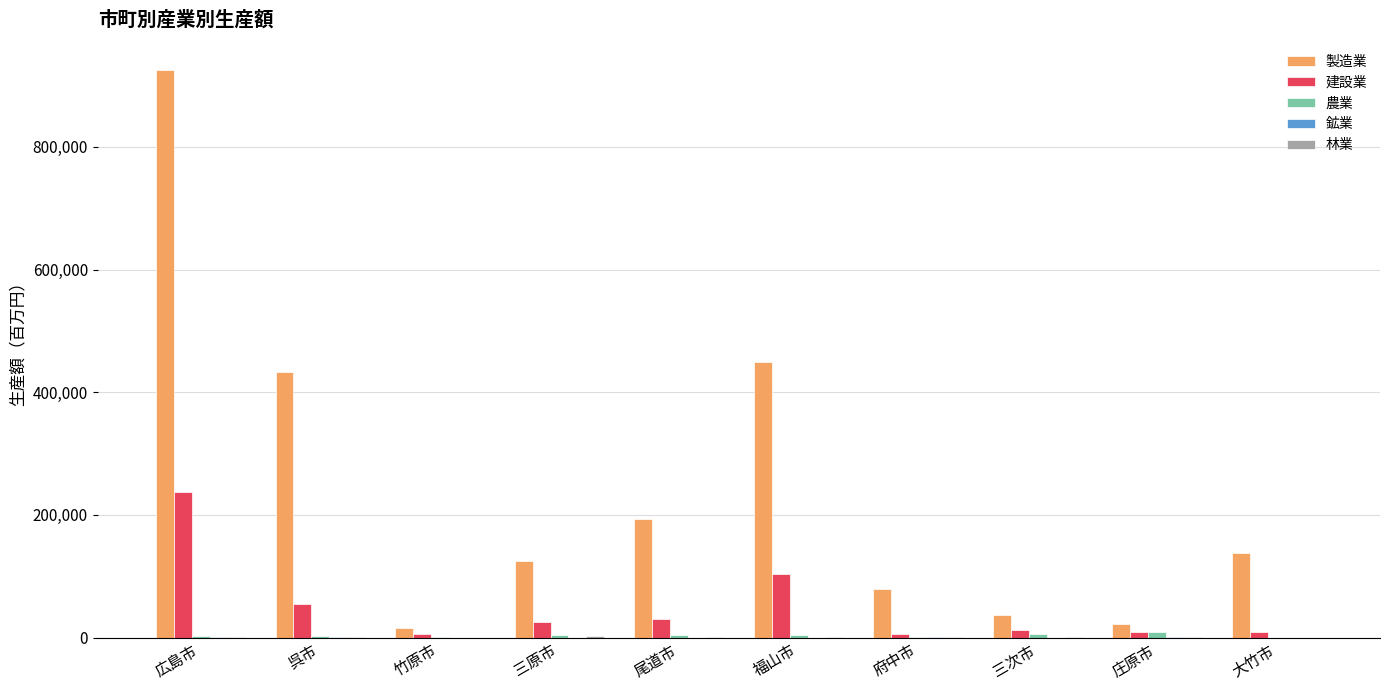

Between 三原市 and 三次市, which series saw the biggest shift?

製造業